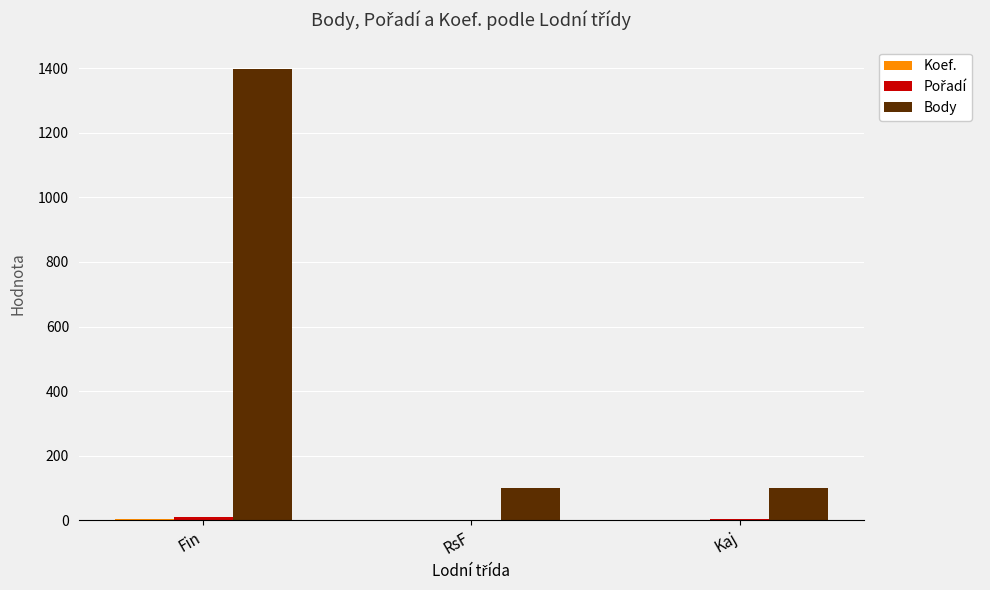

At which category is the sum across all series the highest?

Fin